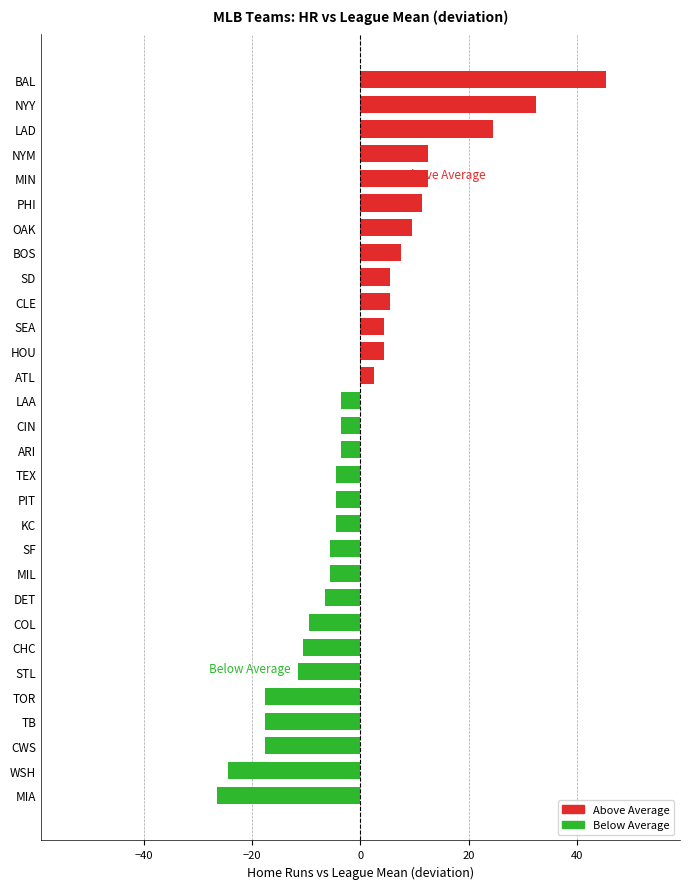

Which has a higher value, WSH or OAK?

OAK